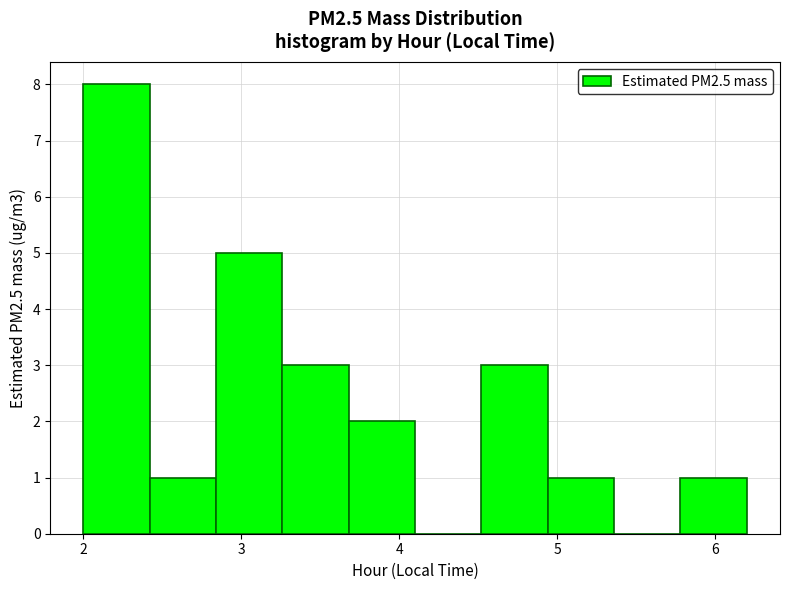

Reading left to right, transcribe this chart: for each bar, give the range it covers on the x-axis and its height. Neither the bar edges nor the heights are printed on the chart, so give them approximately, as read against the axes.

2.00 to 2.42: 8
2.42 to 2.84: 1
2.84 to 3.26: 5
3.26 to 3.68: 3
3.68 to 4.10: 2
4.10 to 4.52: 0
4.52 to 4.94: 3
4.94 to 5.36: 1
5.36 to 5.78: 0
5.78 to 6.20: 1